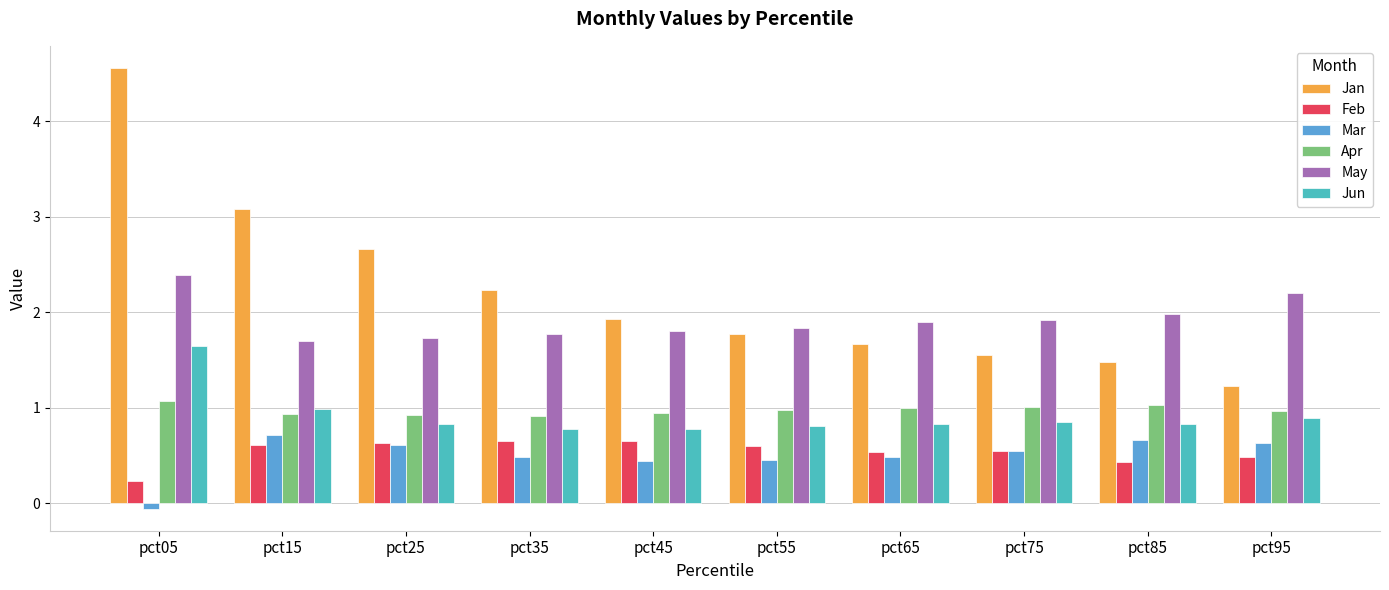

How many bars are there in total?

60